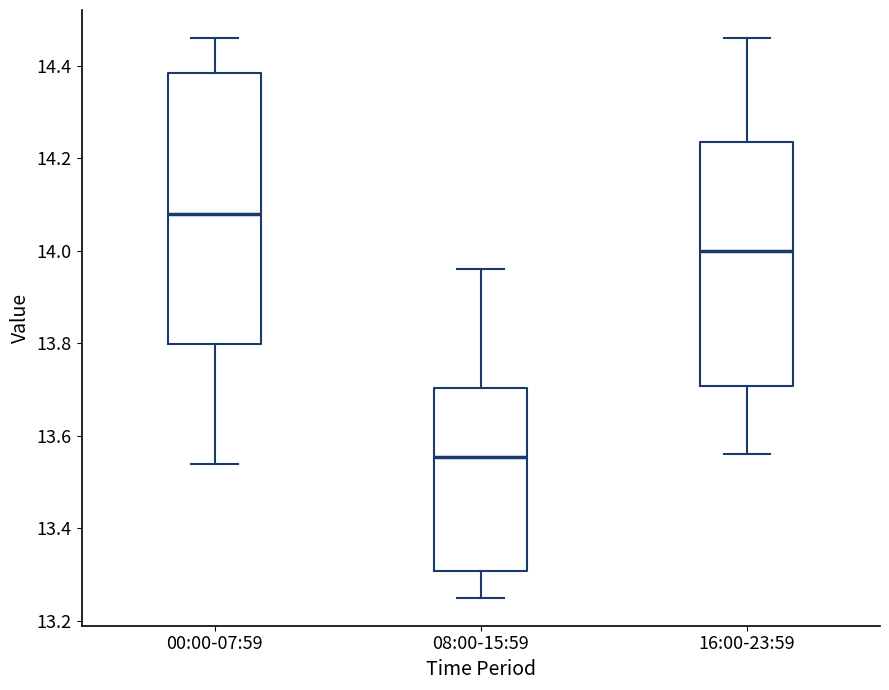

Which box has the lowest median line?

08:00-15:59